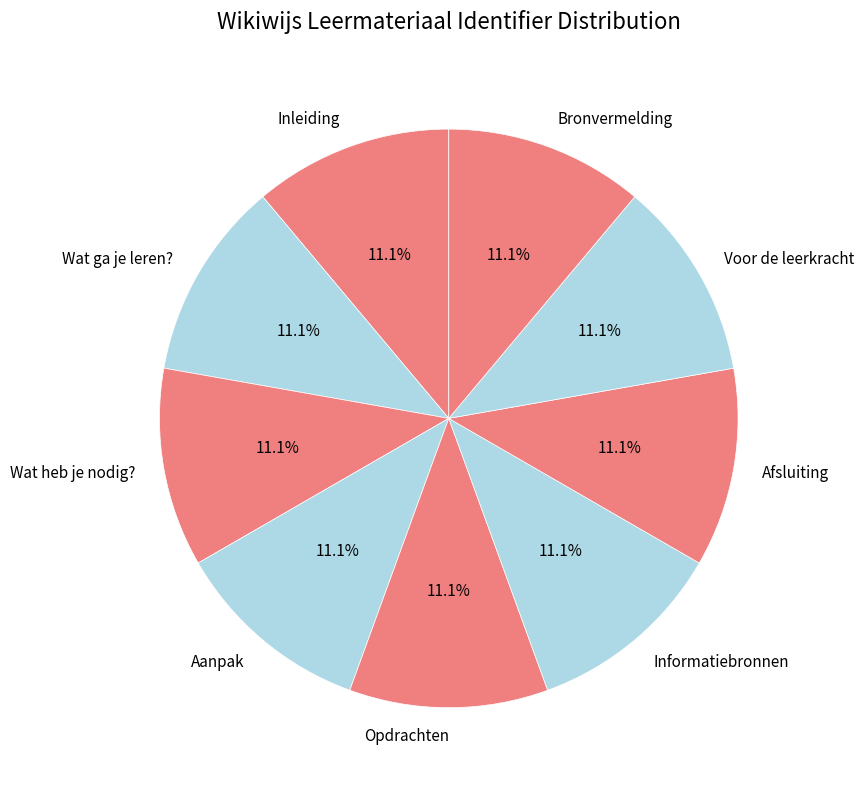

To the nearest percent, what percentage of the pie is Informatiebronnen?

11%